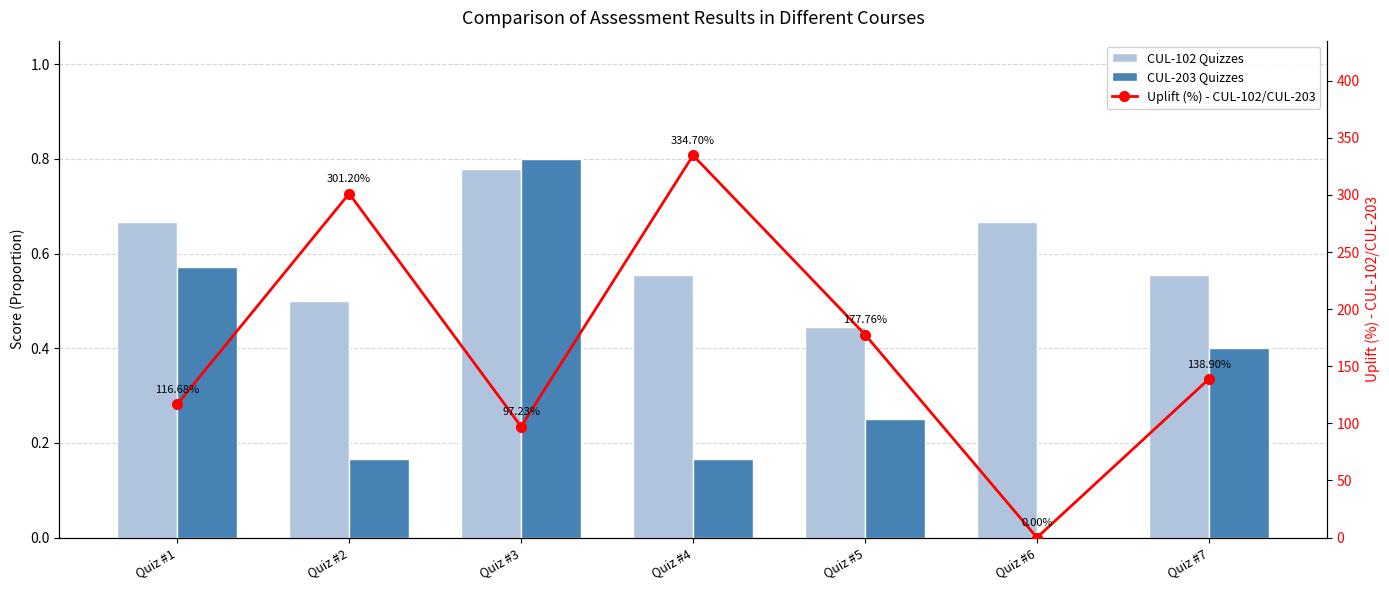

Reading right to left, transcribe all the data shown in this chart.

CUL-102 Quizzes: Quiz #7=0.6	Quiz #6=0.7	Quiz #5=0.4	Quiz #4=0.6	Quiz #3=0.8	Quiz #2=0.5	Quiz #1=0.7
CUL-203 Quizzes: Quiz #7=0.4	Quiz #6=0.0	Quiz #5=0.2	Quiz #4=0.2	Quiz #3=0.8	Quiz #2=0.2	Quiz #1=0.6
Uplift (%) - CUL-102/CUL-203: Quiz #7=138.9	Quiz #6=0.0	Quiz #5=177.8	Quiz #4=334.7	Quiz #3=97.2	Quiz #2=301.2	Quiz #1=116.7